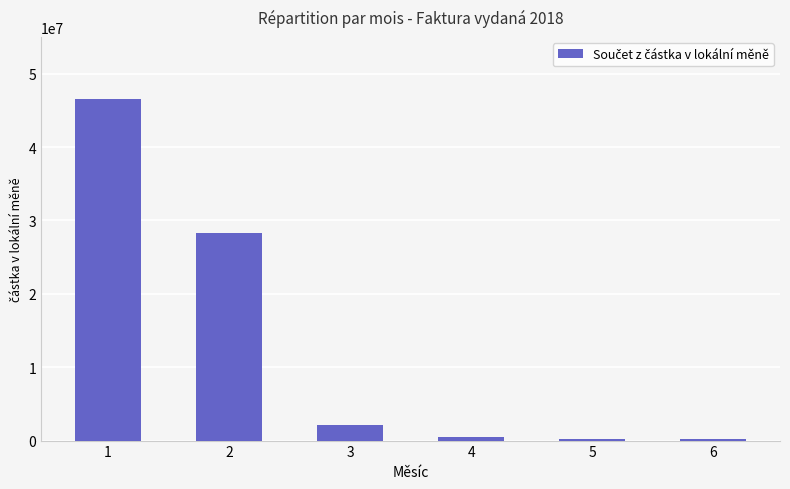

What is the change in value from 1 to 6?

-46353543.4